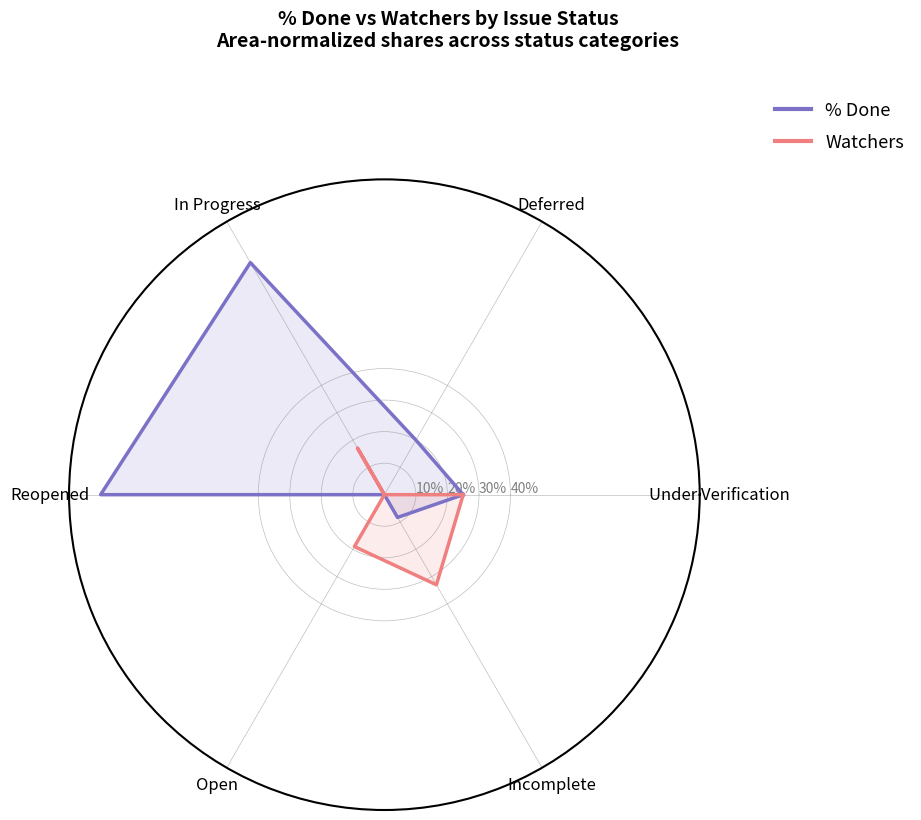

Where is % Done nearest to the value 0?

Open